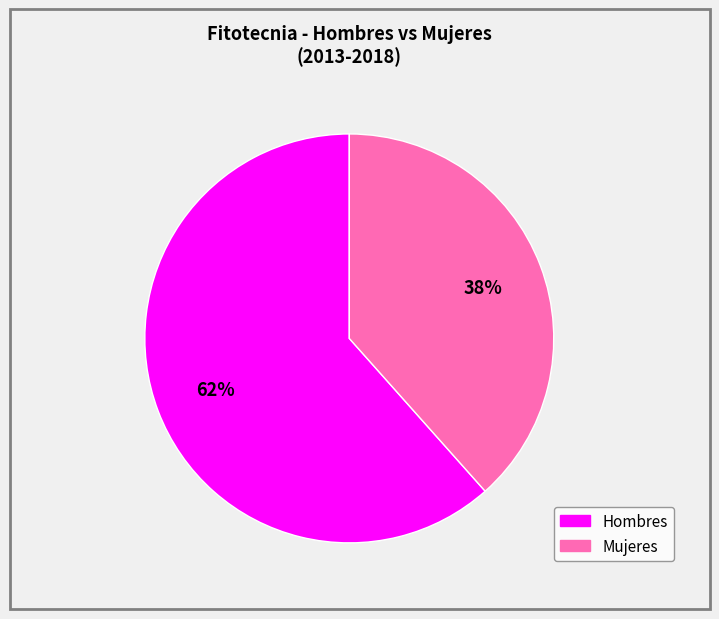

To the nearest percent, what portion does Hombres represent?

62%